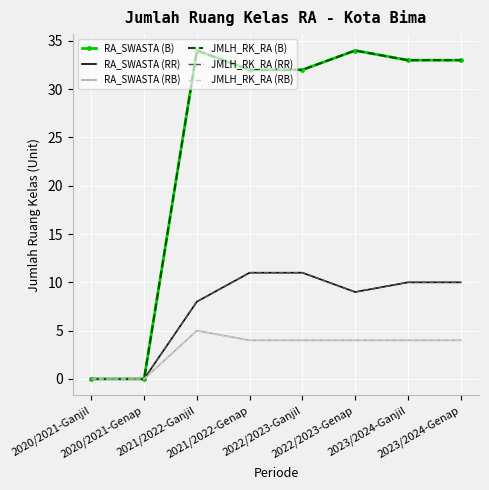

What position from the left is 2022/2023-Genap?

6